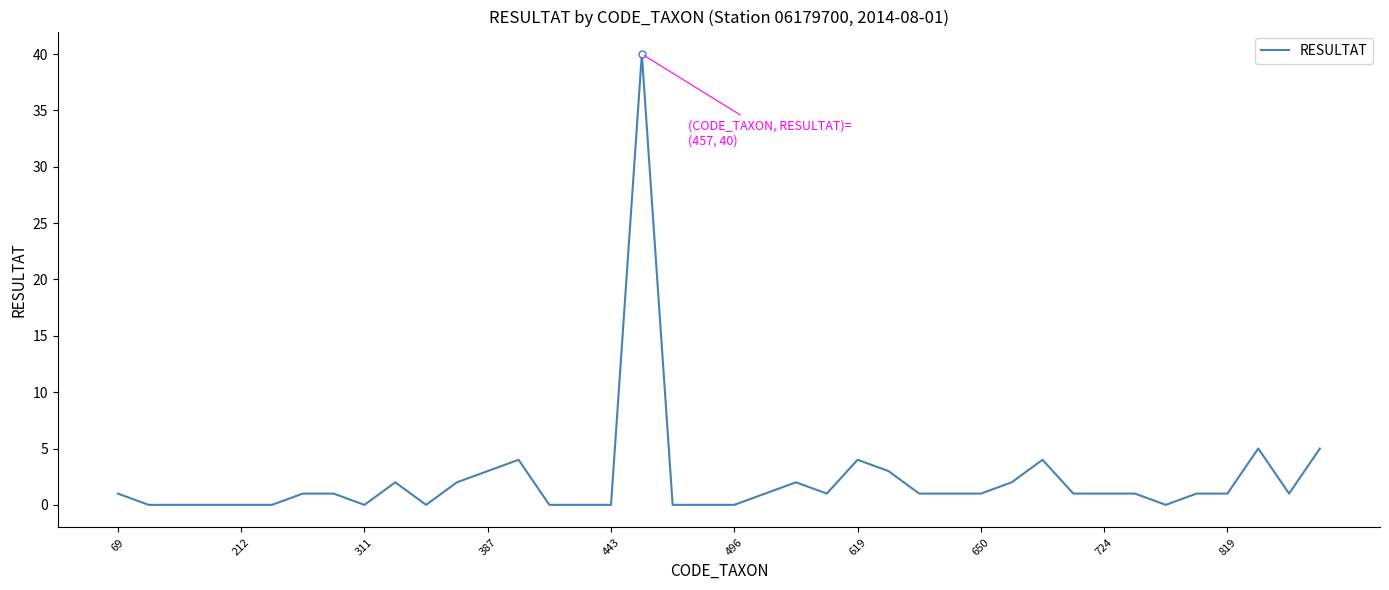

What is the difference between the maximum and minimum values?

40